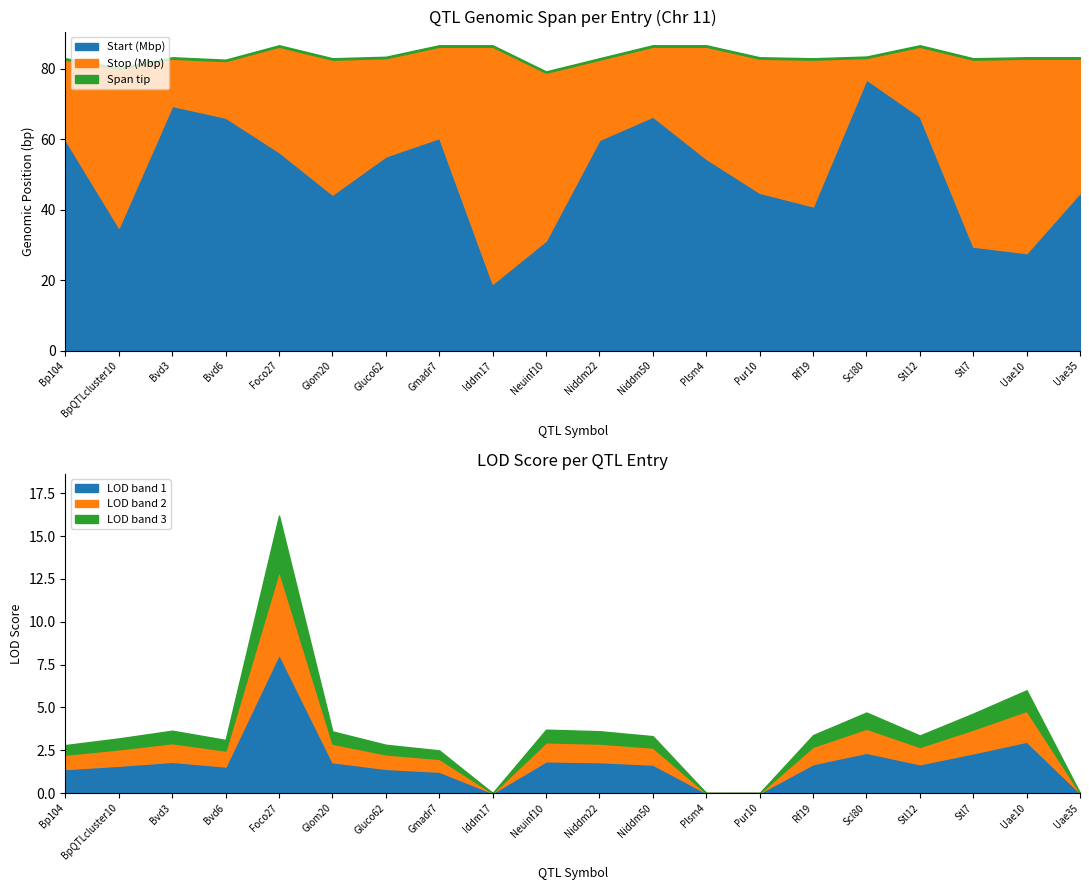

What is the highest value of the Start series?

76957131.0